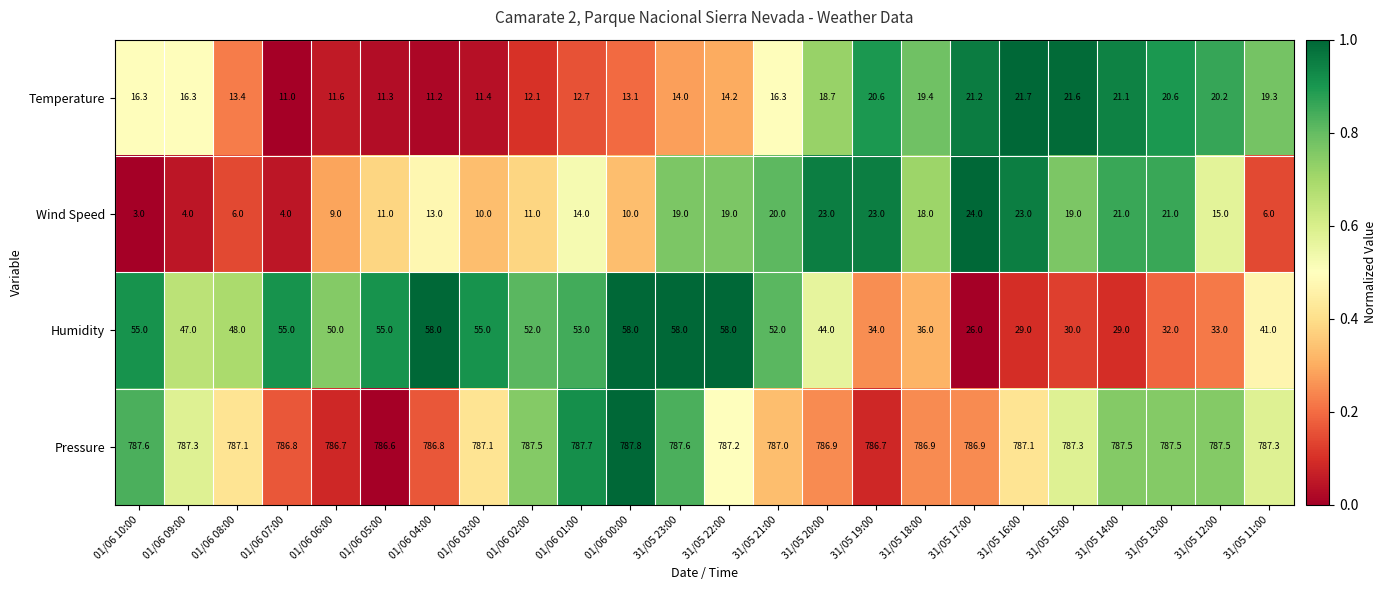

Rank the series at 31/05 13:00 from highest to lowest value.

Pressure, Humidity, Wind Speed, Temperature